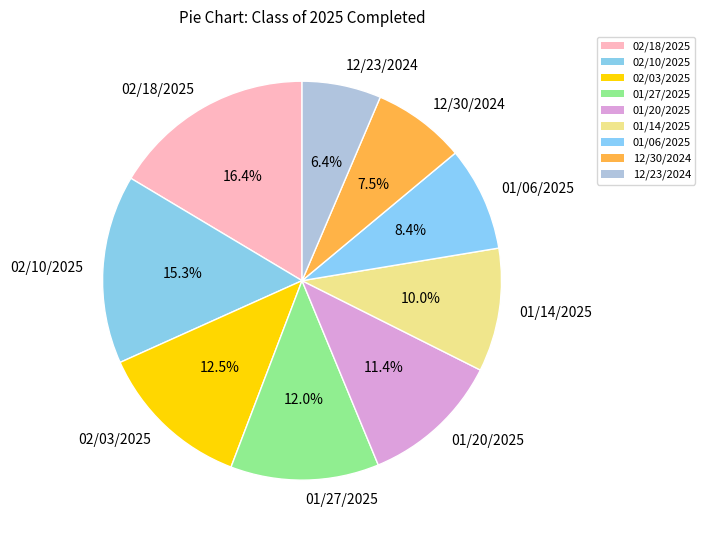

To the nearest percent, what is the average slice percentage?

11%